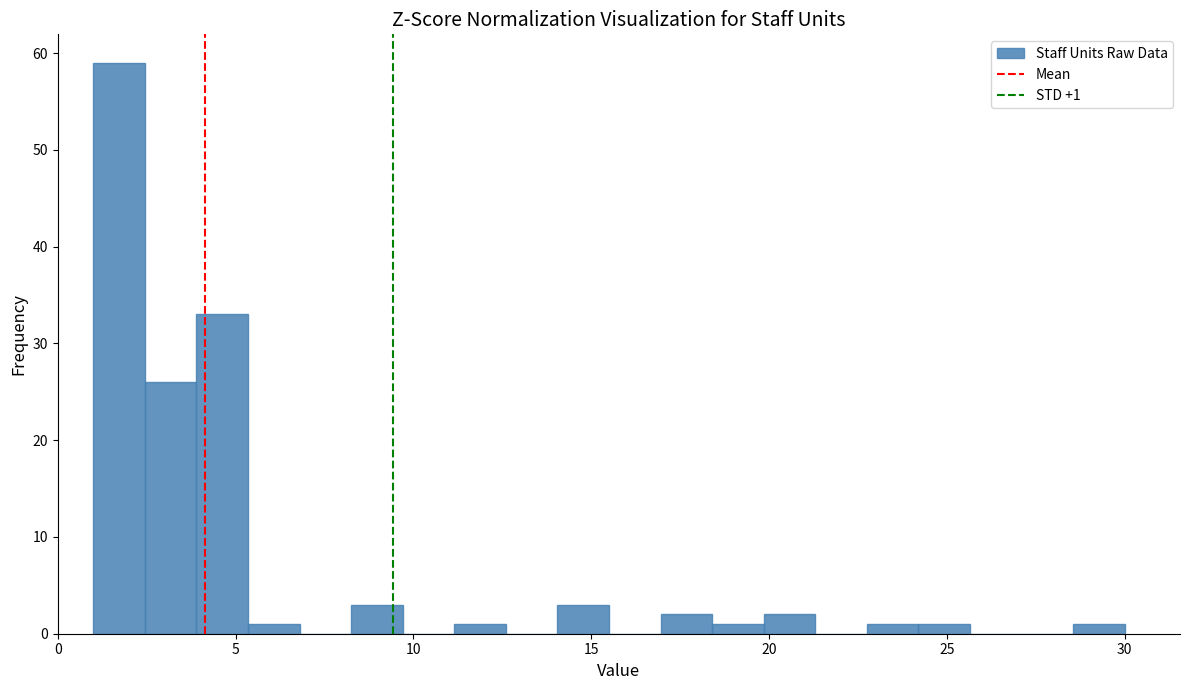

Around what value on the x-axis is the tallest bar? Give the approximate position of its centre, as read against the axis.

1.5